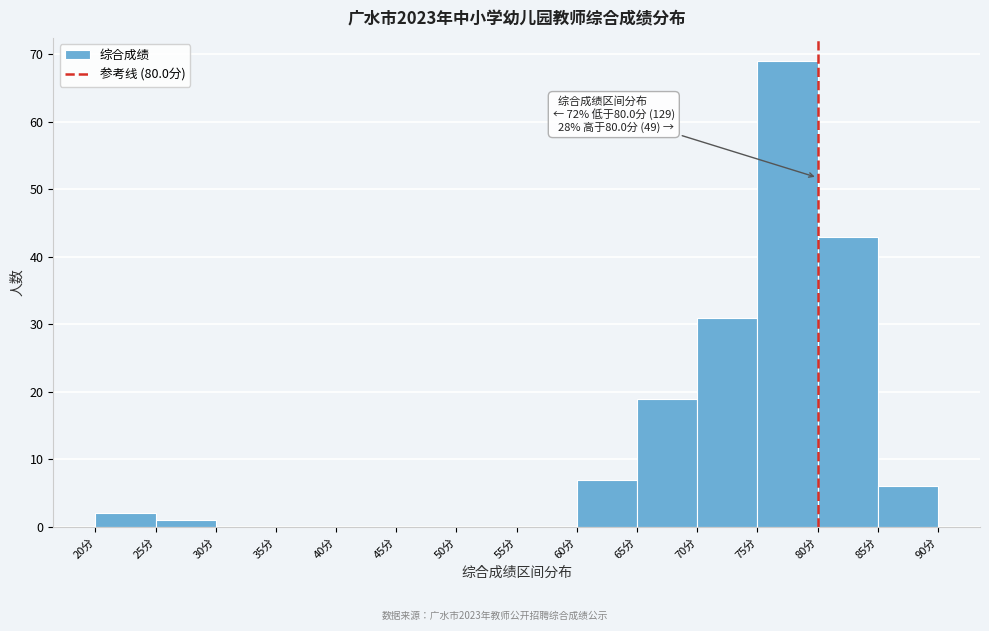

Over which range of the x-axis is the bar tallest?

75 to 80